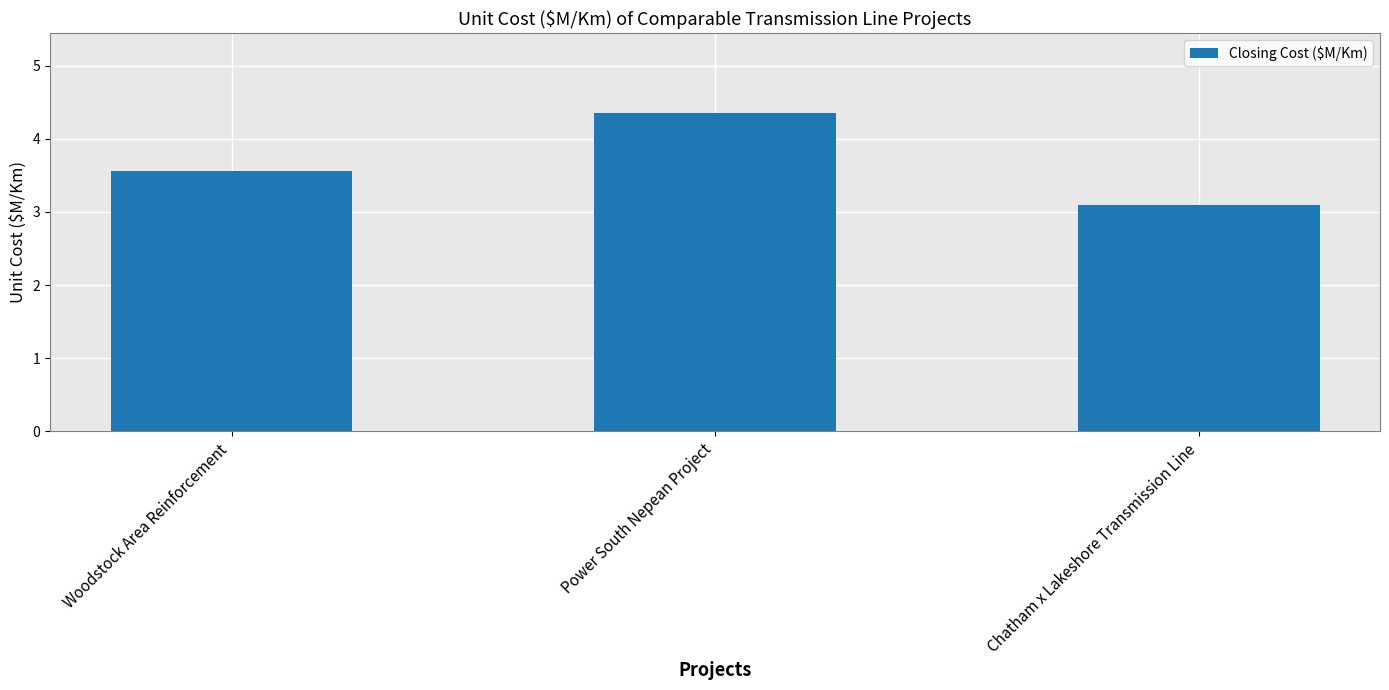

What is the change in value from Power South Nepean Project to Chatham x Lakeshore Transmission Line?

-1.3